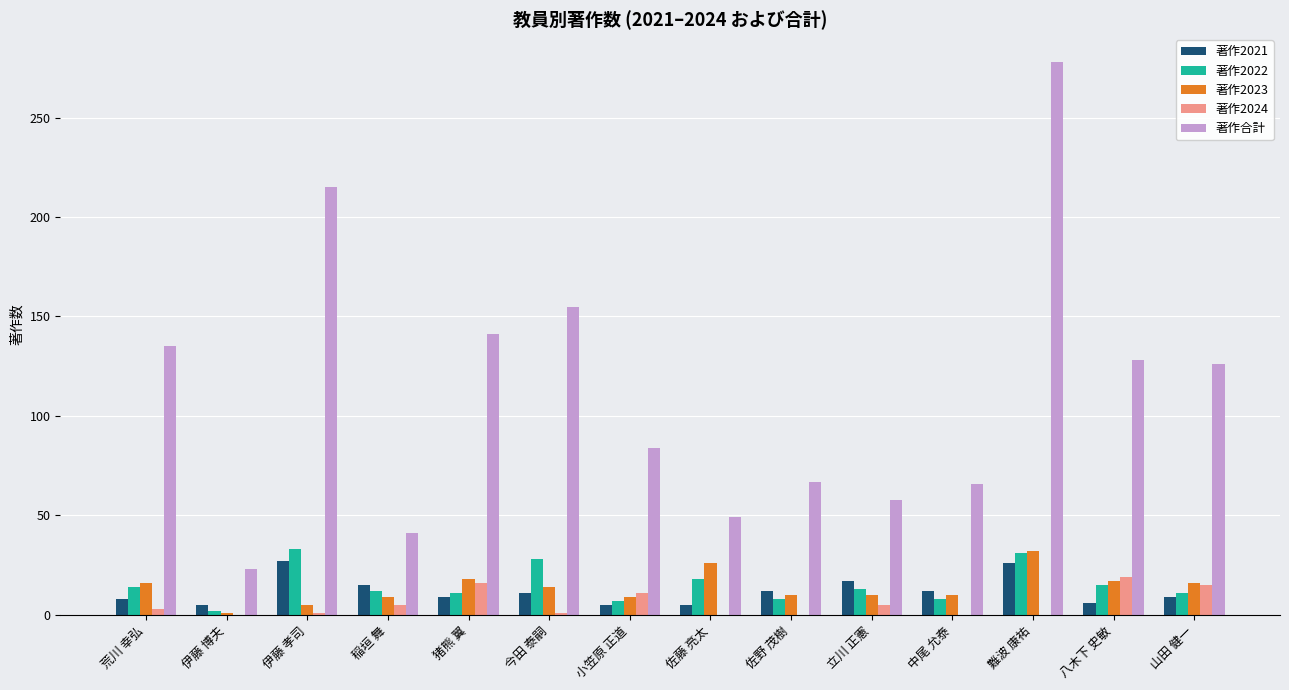

Which series changed the most between 伊藤 博夫 and 山田 健一?

著作合計